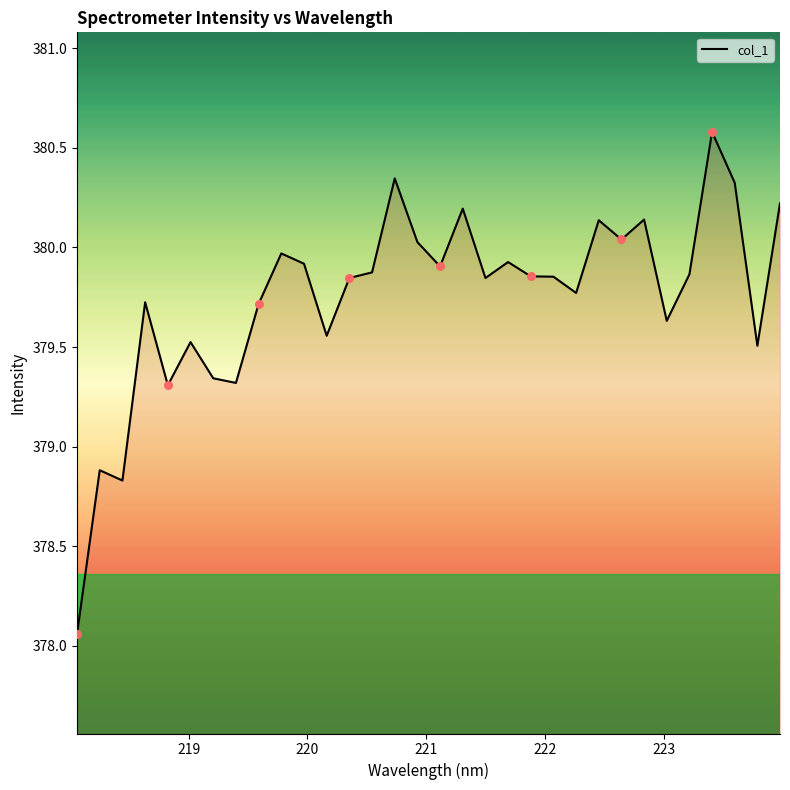

Approximately how many times larger is the value at 222.263 compared to 223.0264?

1.0